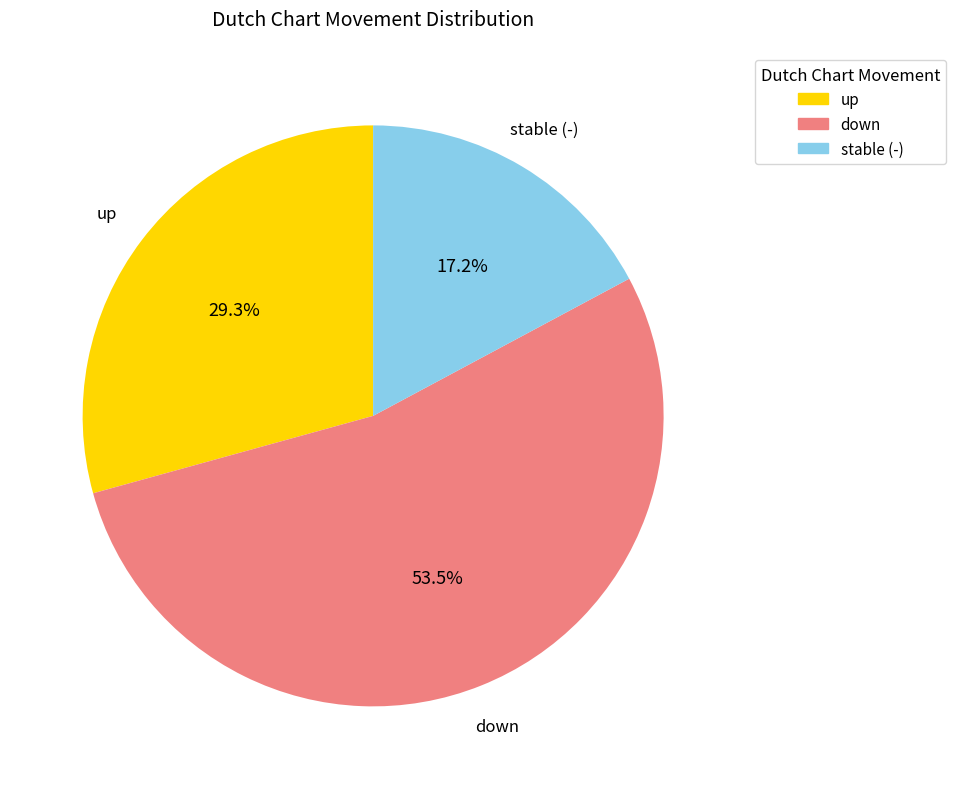

Is there a majority slice in this chart?

Yes